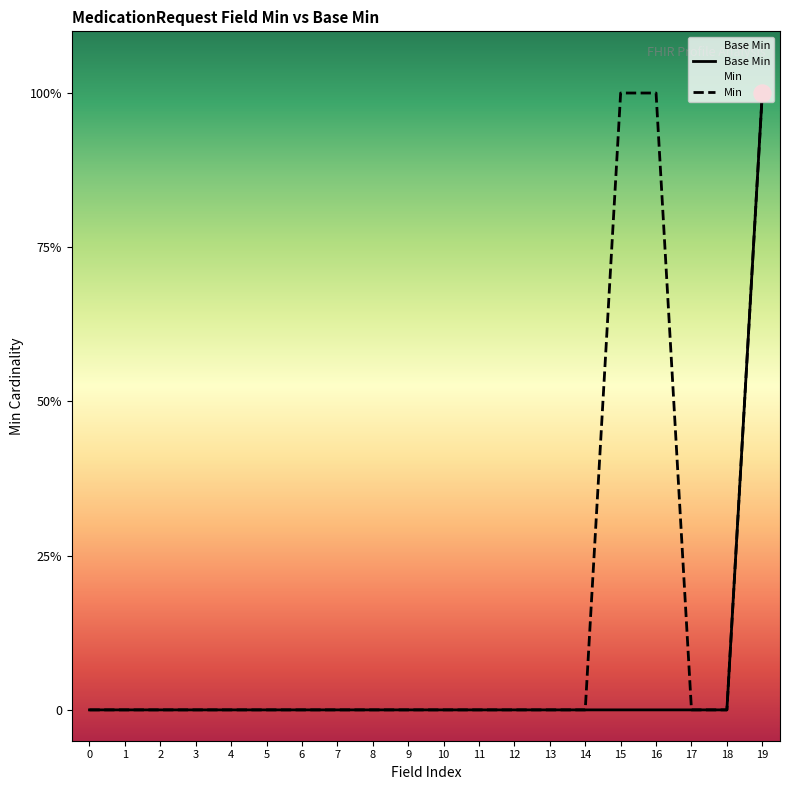

At which category is the sum across all series the highest?

19